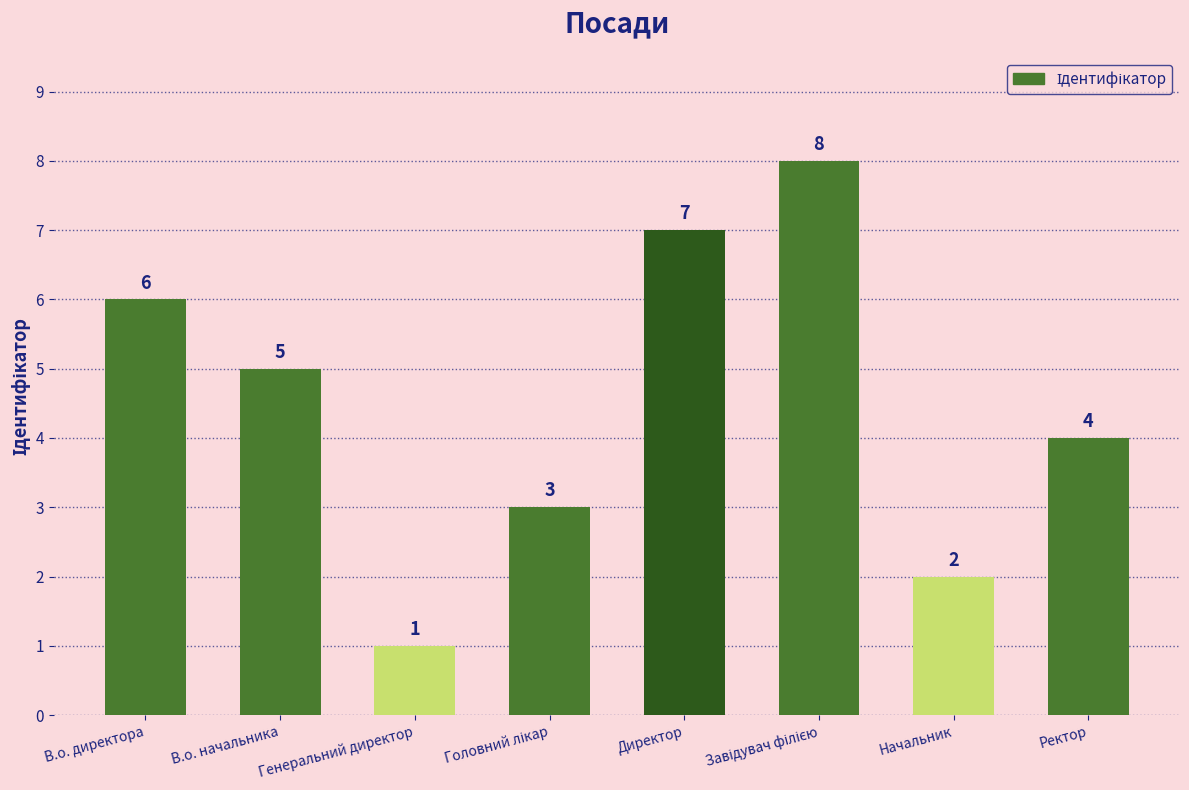

Between В.о. начальника and Директор, which is larger?

Директор